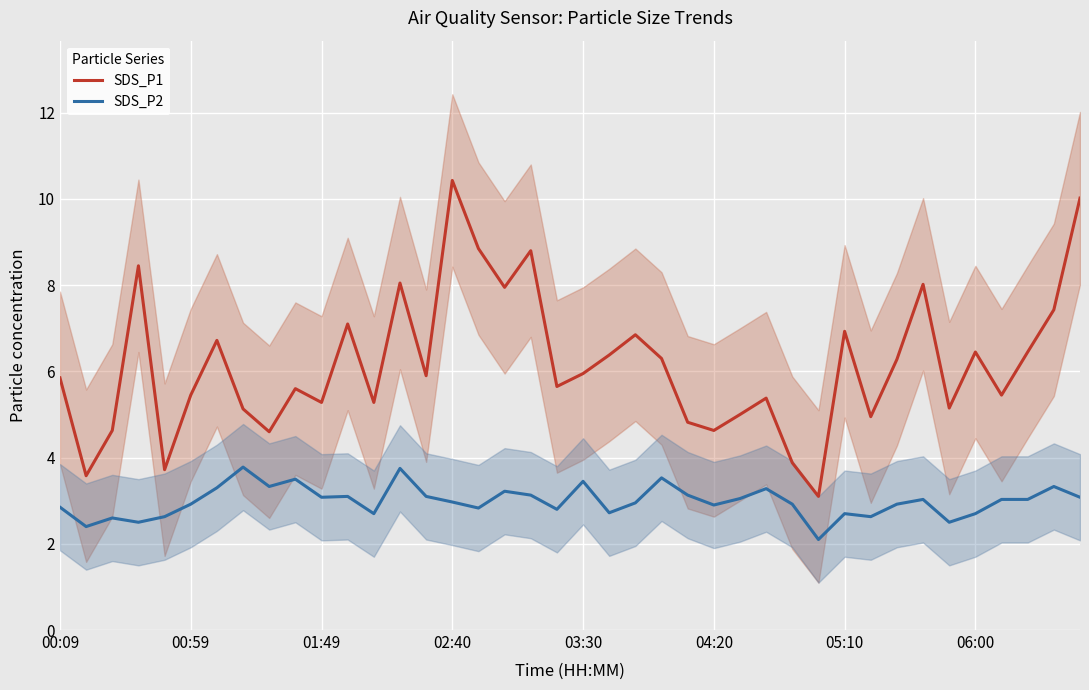

True or false: SDS_P2 and SDS_P1 intersect in this chart.

False